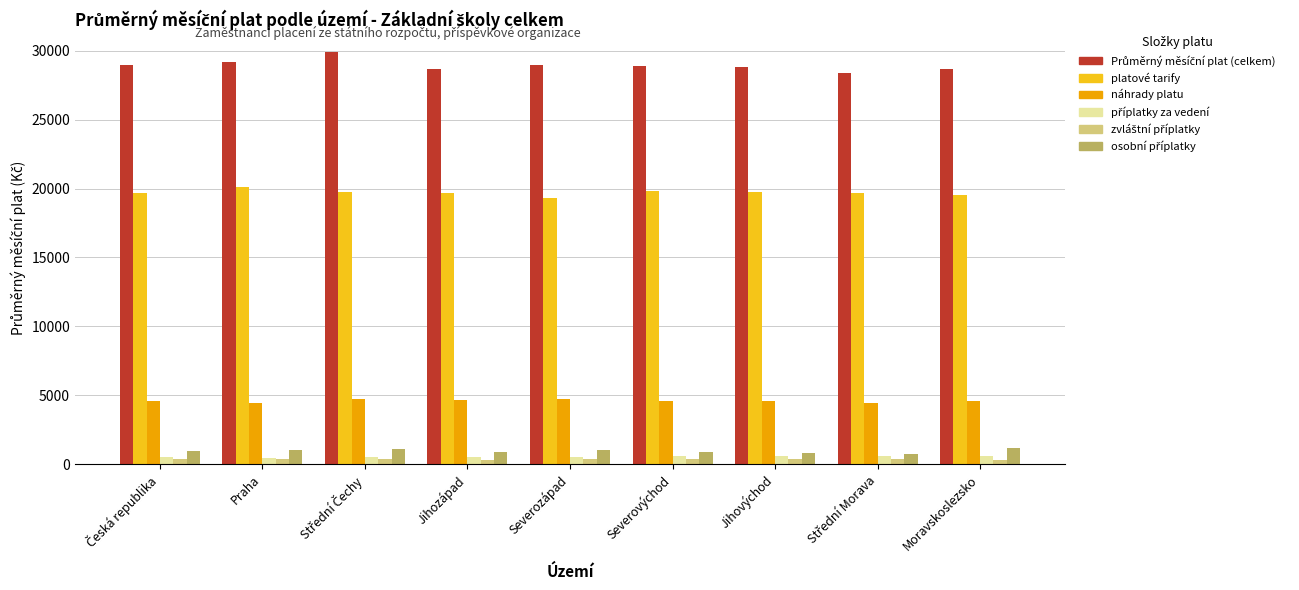

What is the average value of the platové tarify series?

19695.0